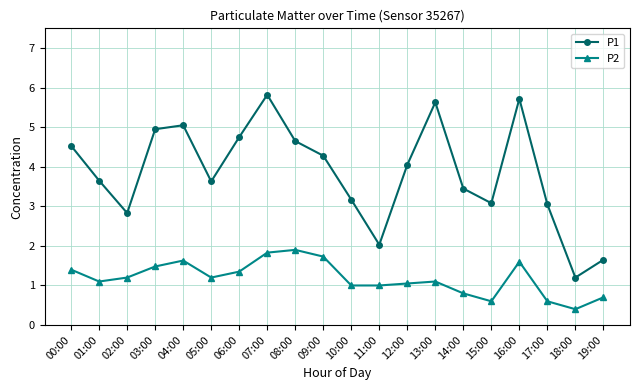

What is the value of the P1 point at the 8th from the left?

5.8